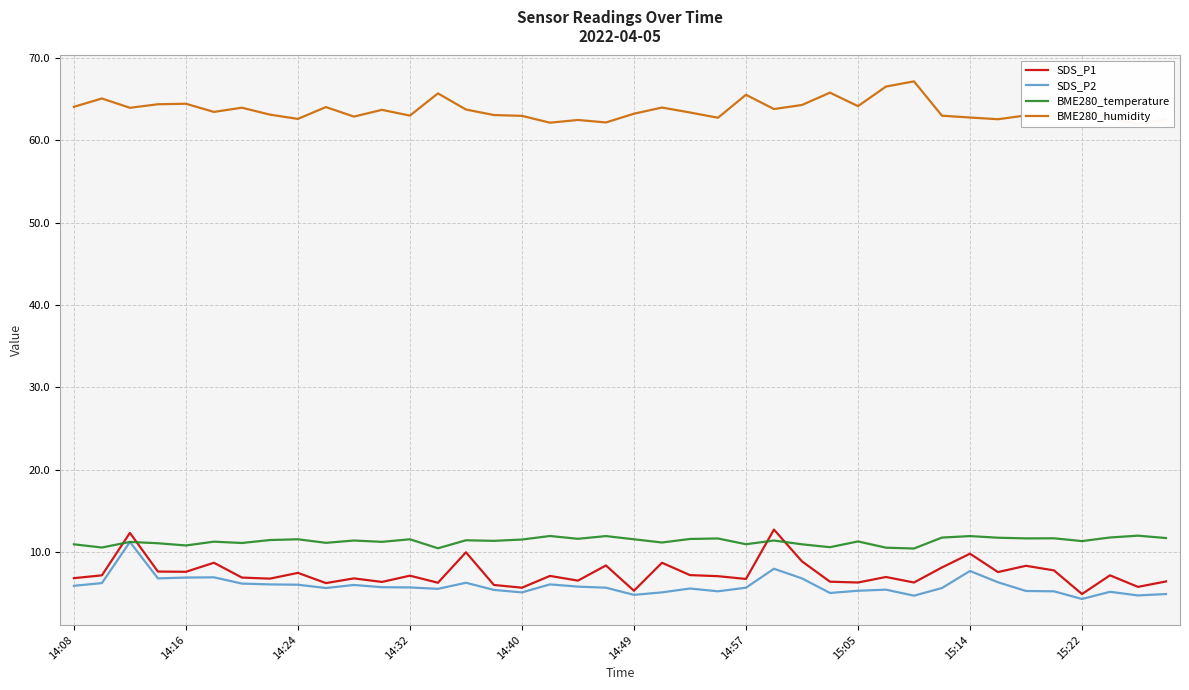

The SDS_P1 series shows 3.1 at 14:08. True or false?

False